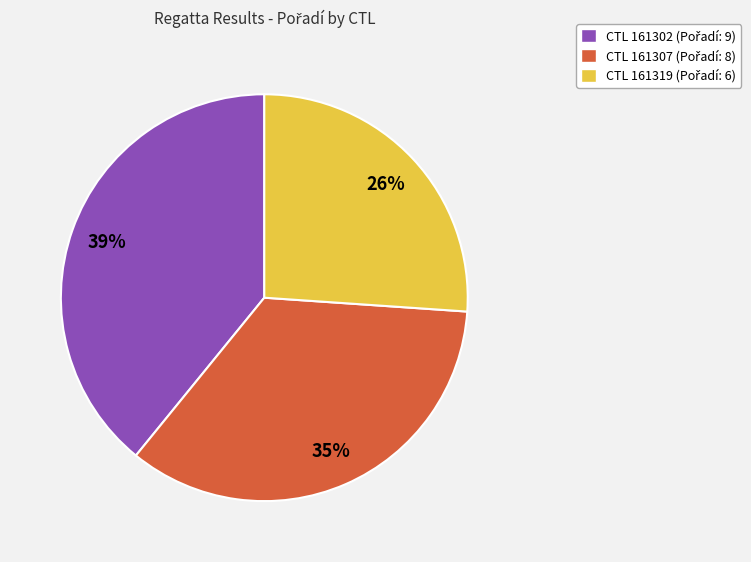

Is there any slice that represents more than half of the pie?

No